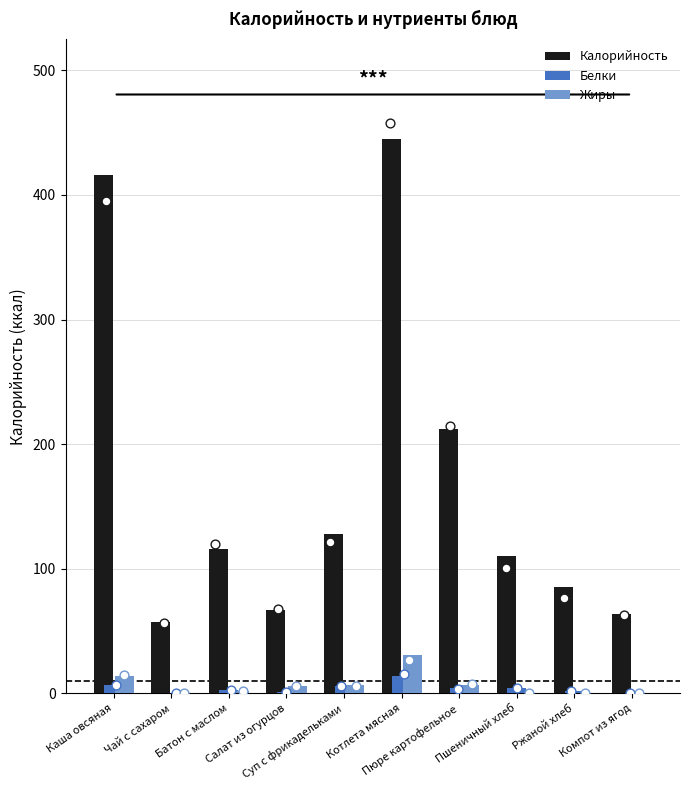

Which series has the largest total across all categories?

Калорийность